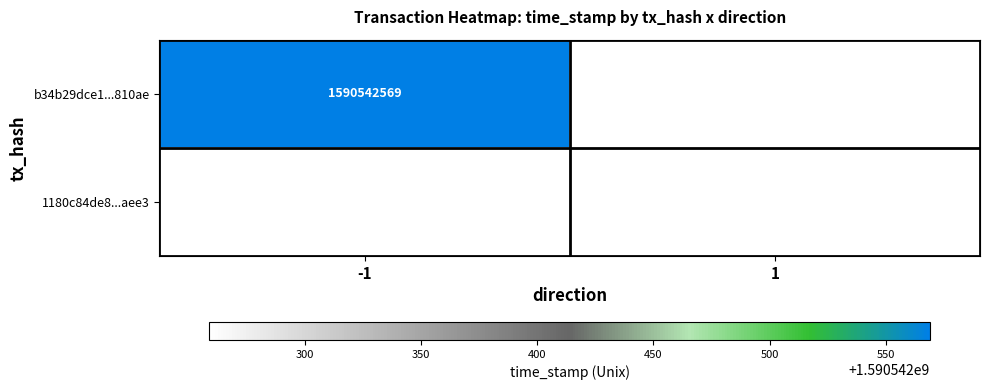

Which series has the widest spread of values?

b34b29dce1adea1b770e467c017bef1af7810ae